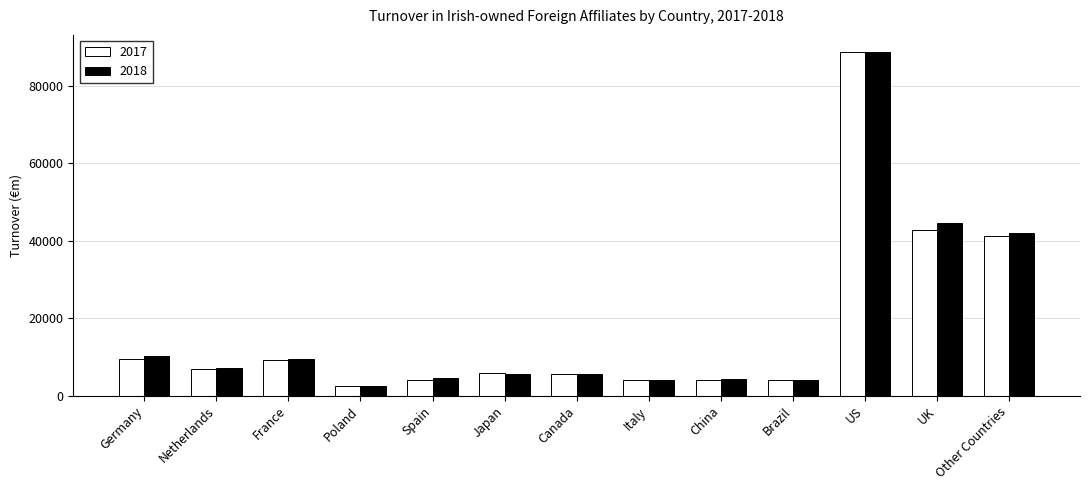

True or false: 2017 has a value of 2231 at Japan.

False